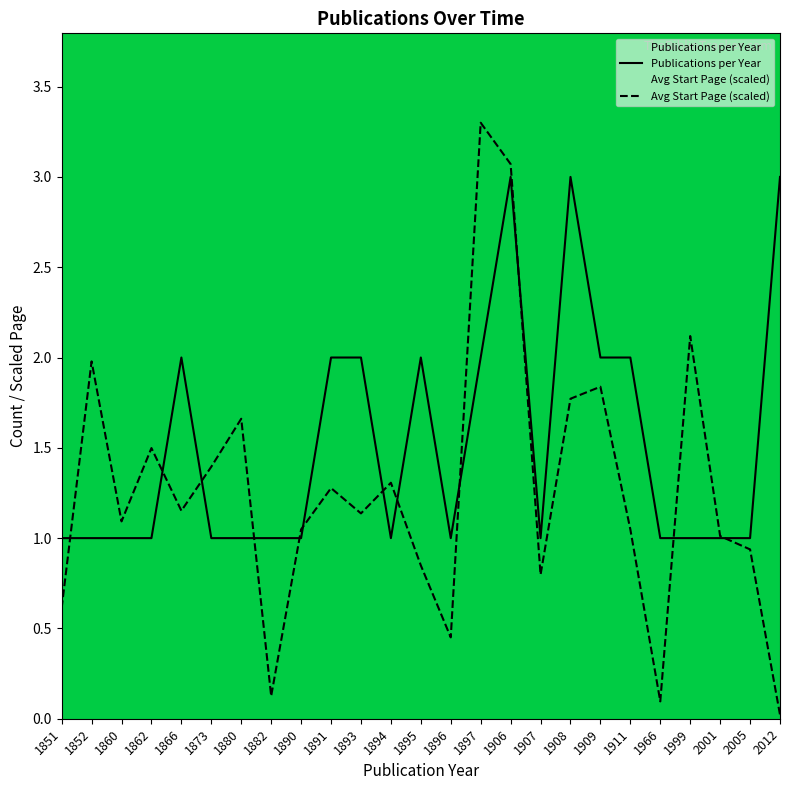

Rank the series by their maximum value, from lowest to highest.

Publications per Year, Avg Start Page (scaled)